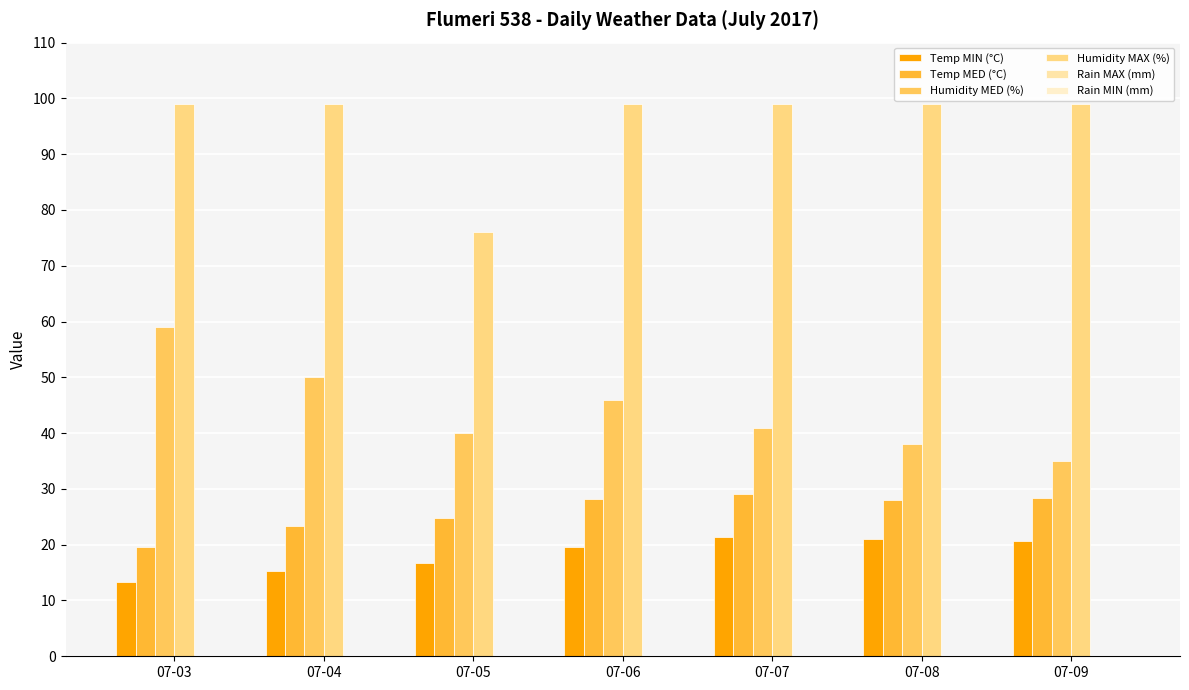

How many categories are shown in the chart?

7